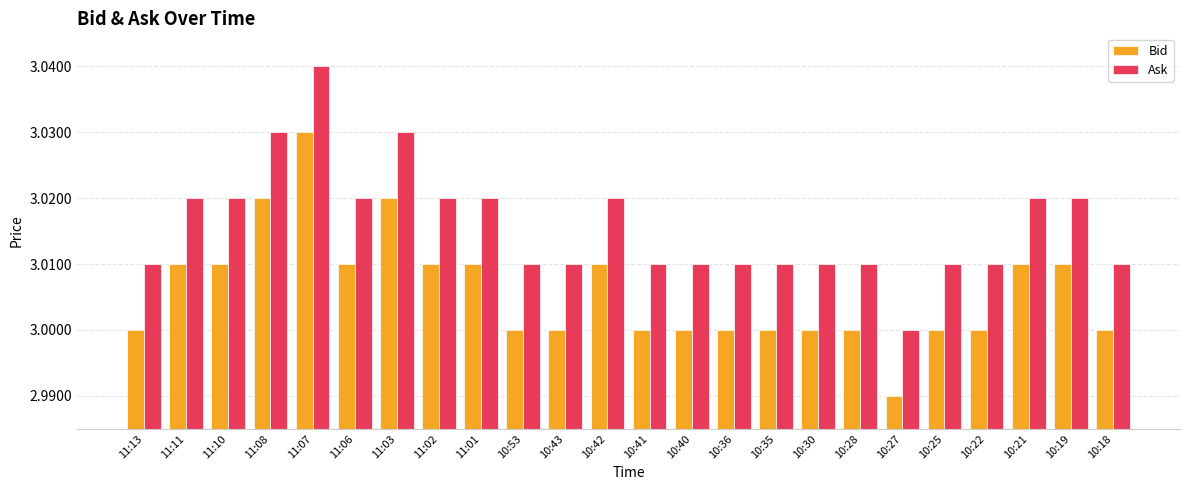

The Bid series shows 4.7 at 10:30. True or false?

False